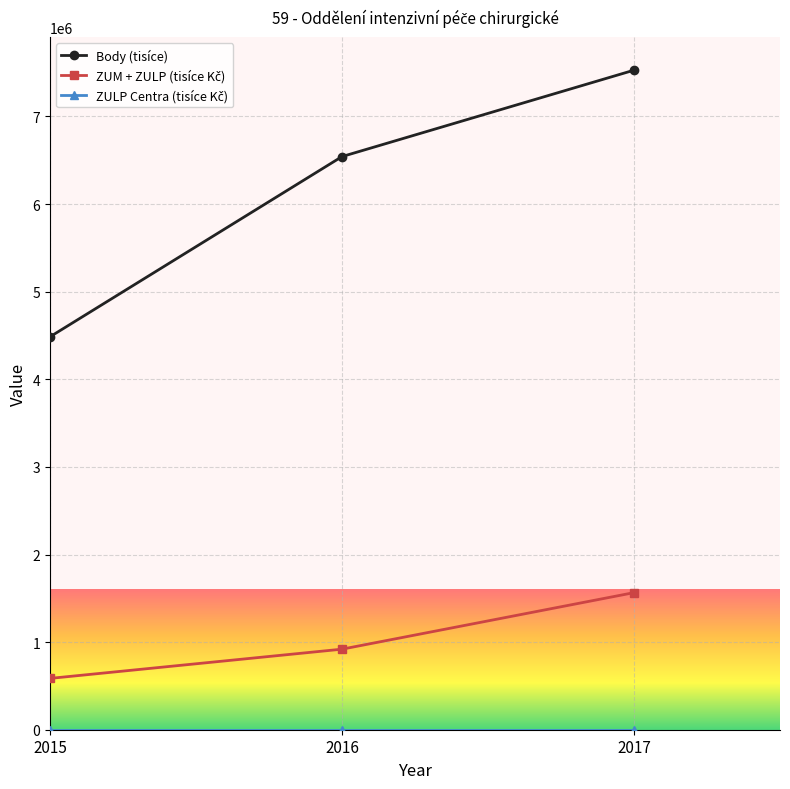

What is the average value of the Body (tisíce) series?

6185484.7